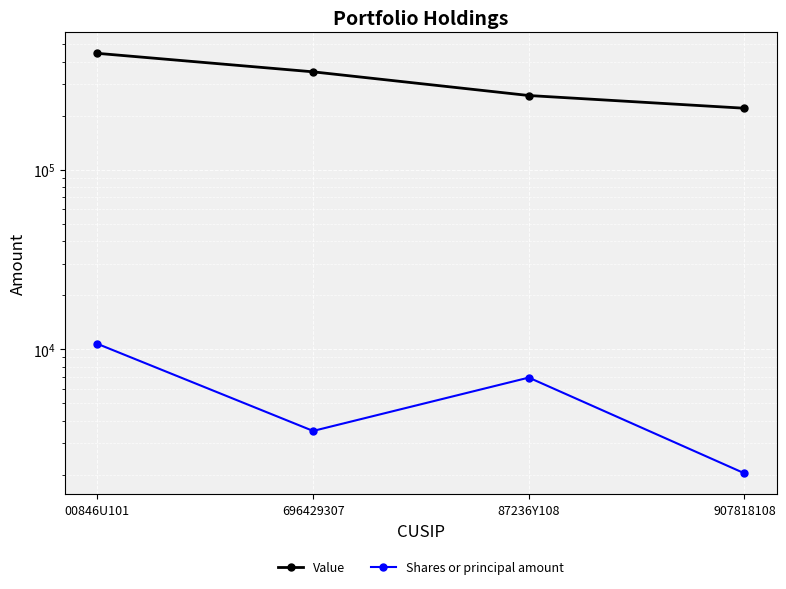

True or false: Shares or principal amount and Value cross at least once.

False